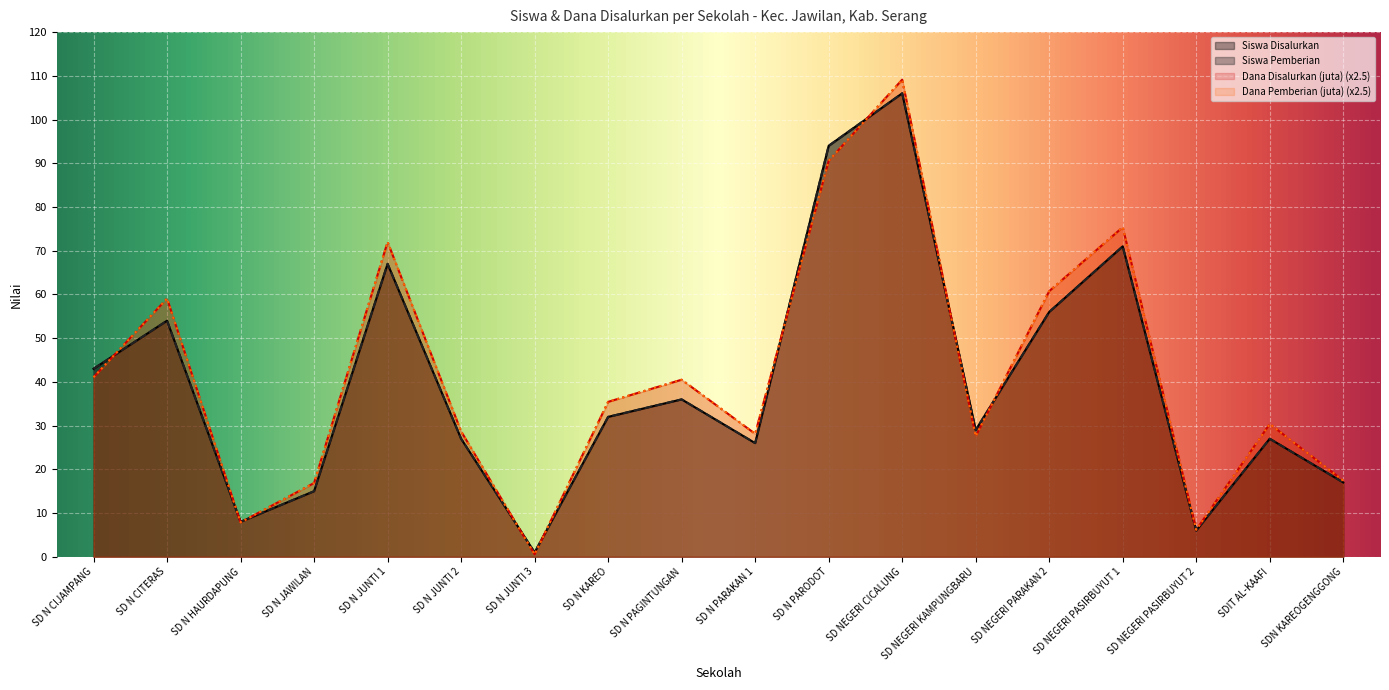

Where is Dana Pemberian (juta) nearest to the value 54?

SD N CITERAS